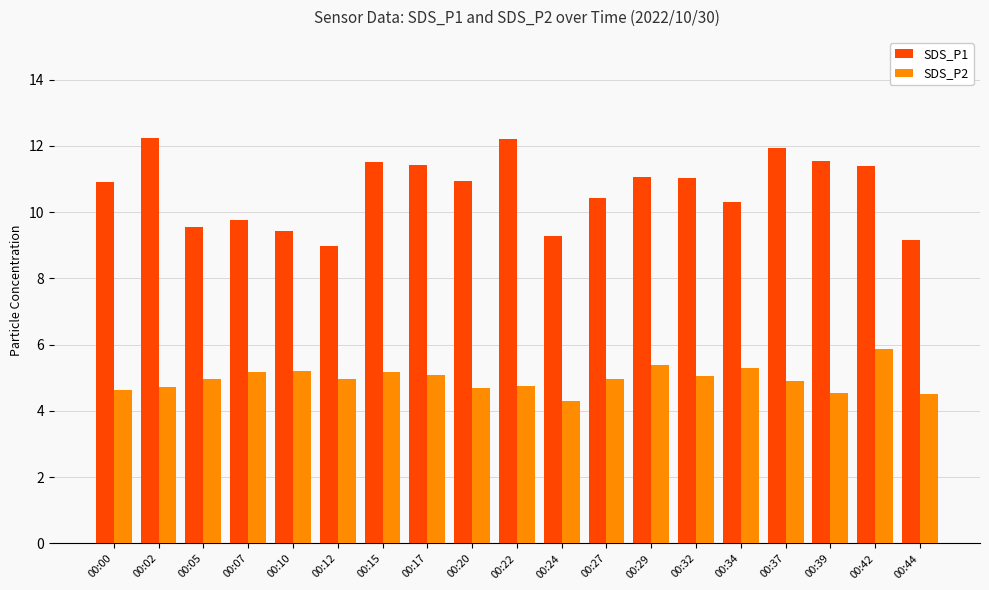

What is the maximum value shown in the chart?

12.2